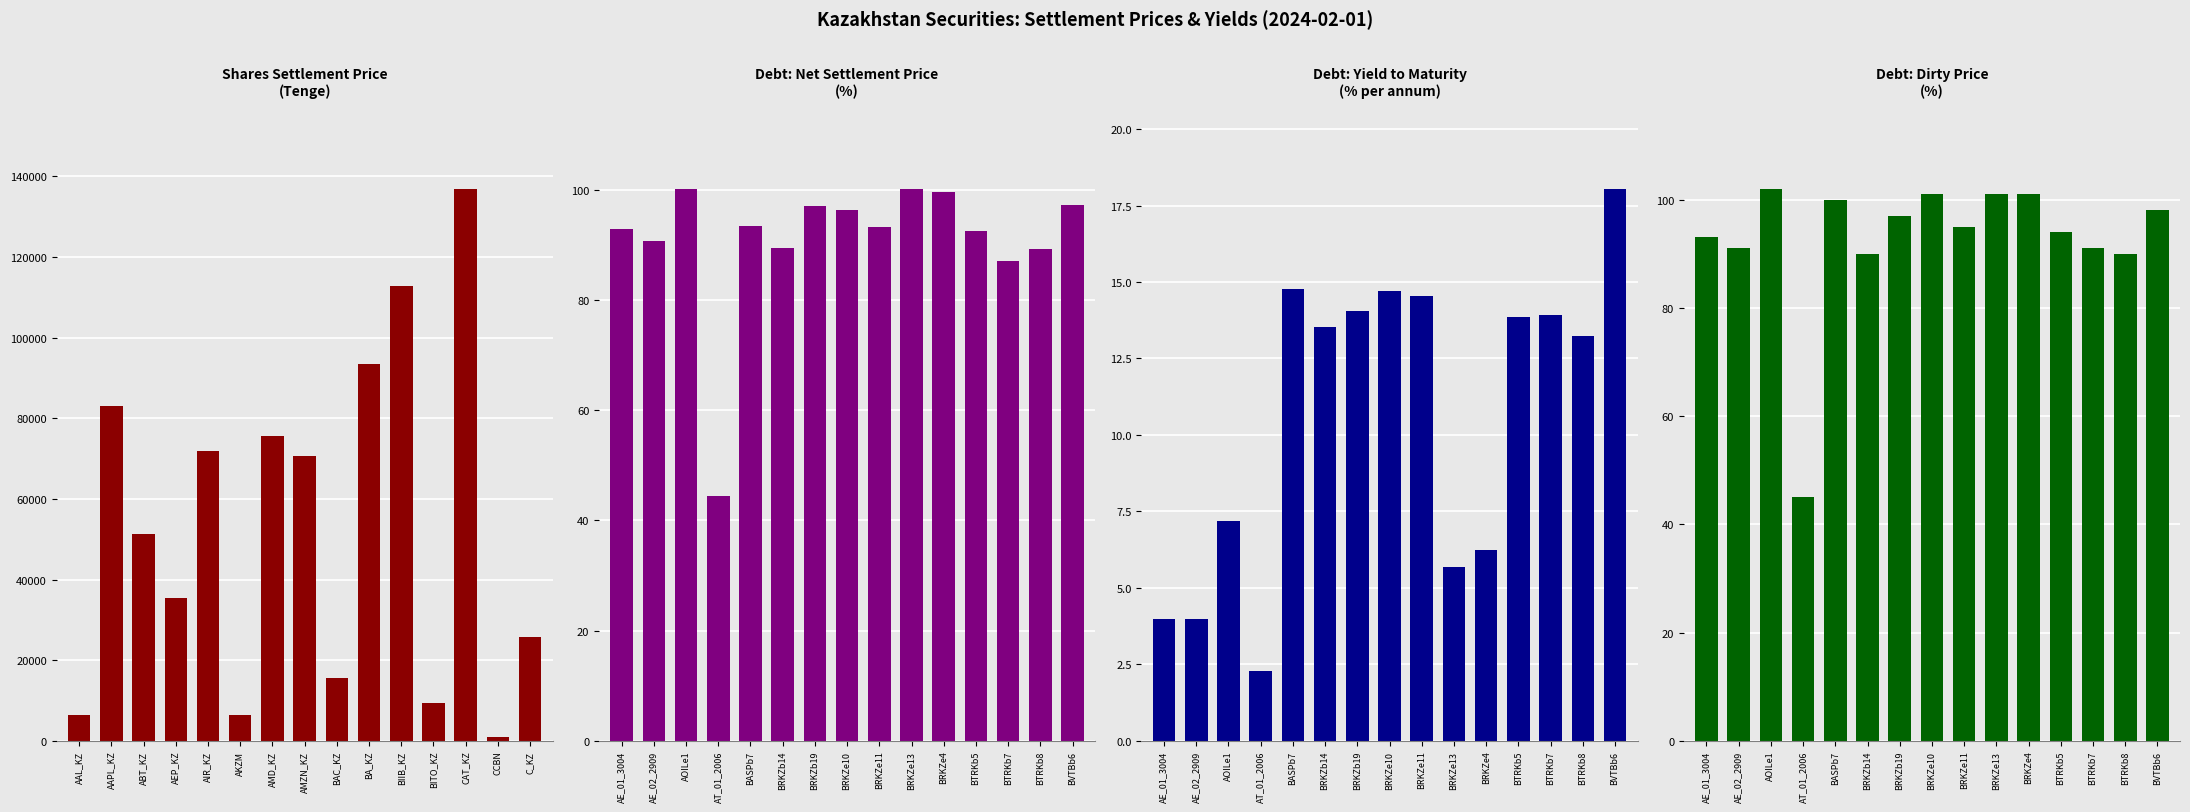

What is the total value across all series at AIR_KZ?

72049.9